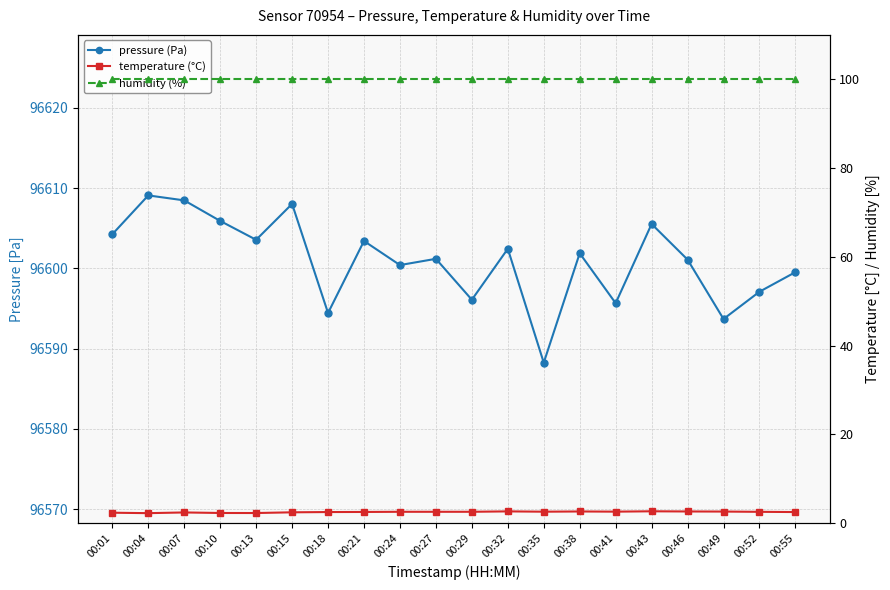

At 00:41, list the series in order from smallest to largest.

temperature (°C), humidity (%), pressure (Pa)